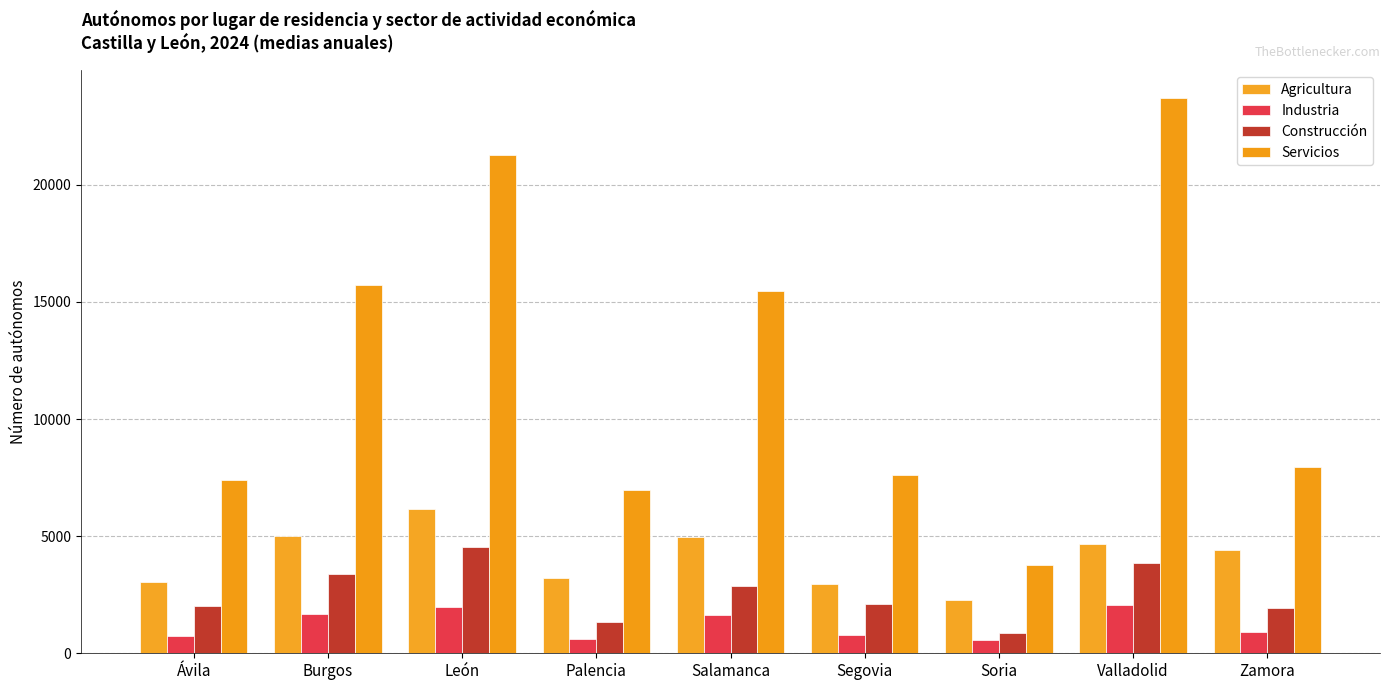

What position from the right is León?

7